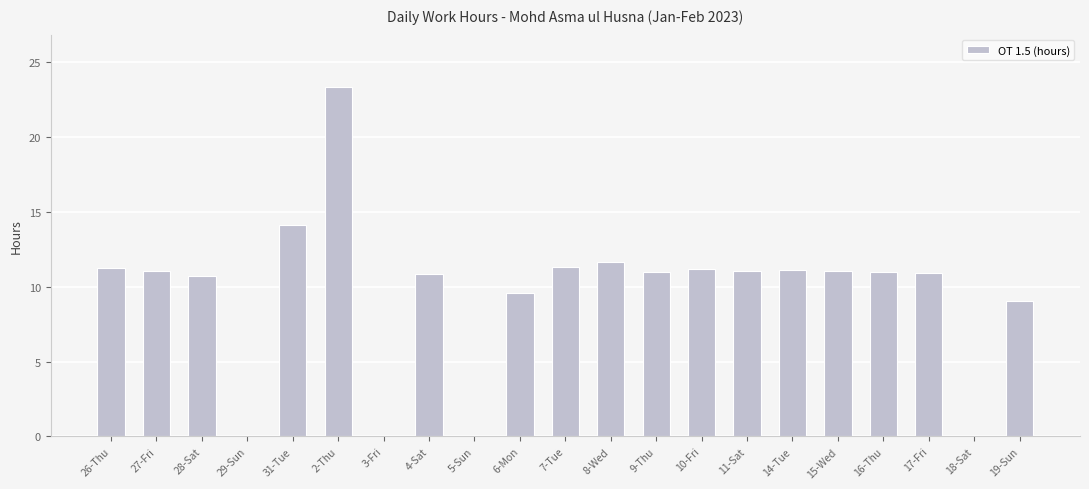

At which label does the data first exceed 10?

26-Thu